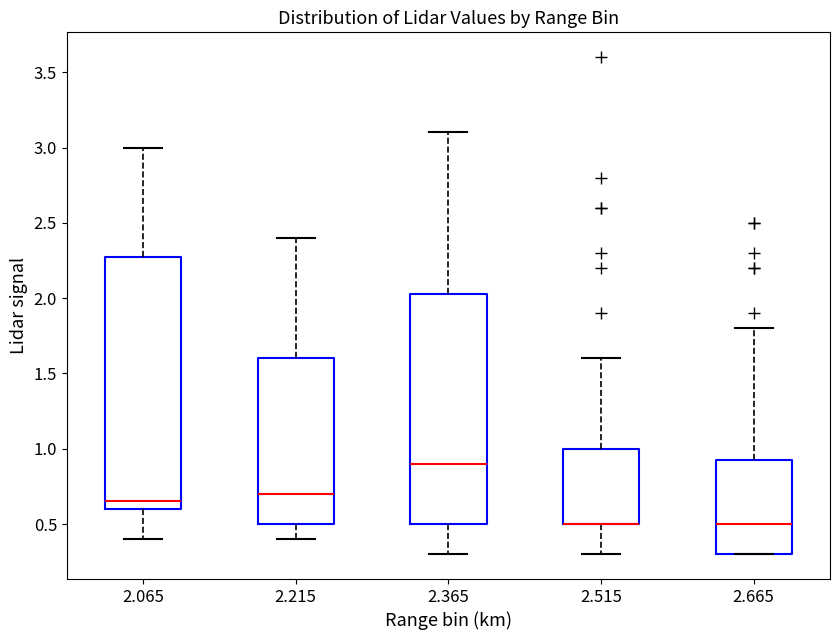

Reading left to right, read every box against the y-axis: the position of its median line, the range the box covers, and the ends of its whiskers. The values are not printed on the chart, so give them approximately, as read against the axis.

2.065: median 0.65, box 0.60 to 2.30, whiskers 0.40 to 3.00
2.215: median 0.70, box 0.50 to 1.60, whiskers 0.40 to 2.40
2.365: median 0.90, box 0.50 to 2.05, whiskers 0.30 to 3.10
2.515: median 0.50 (drawn on the box's lower edge), box 0.50 to 1.00, whiskers 0.30 to 1.60
2.665: median 0.50, box 0.30 to 0.95, whiskers 0.30 to 1.80